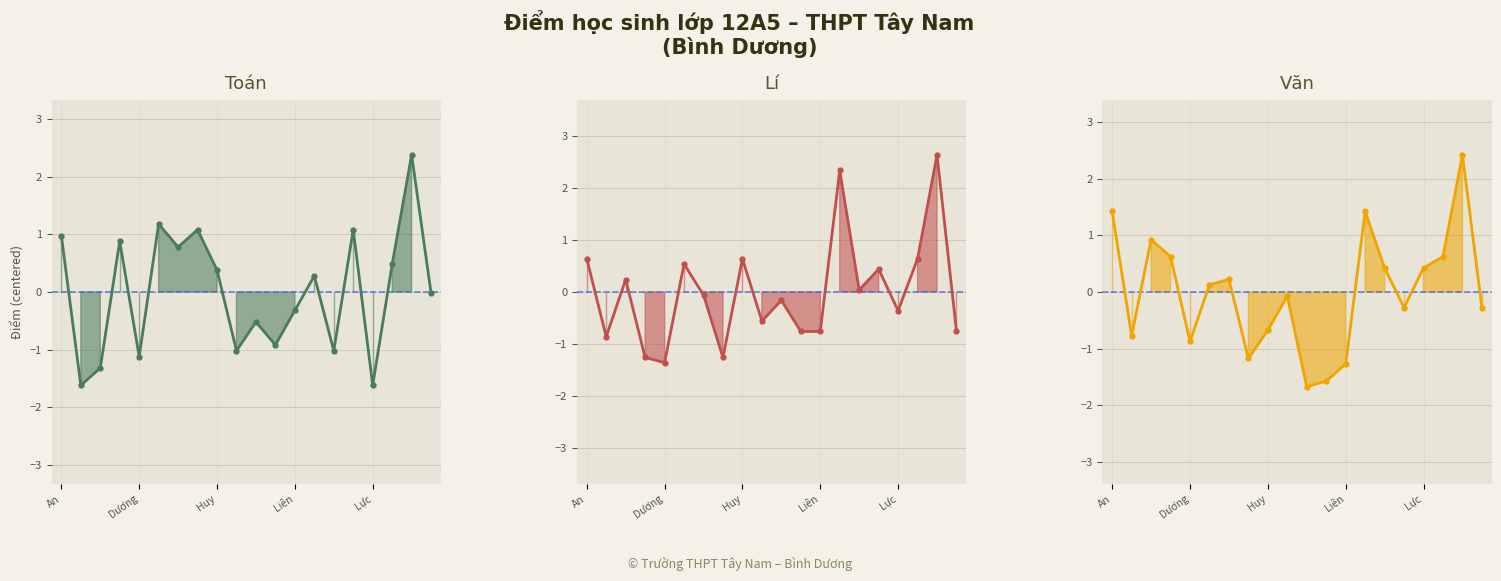

Between Dương and 9, which series saw the biggest shift?

Văn